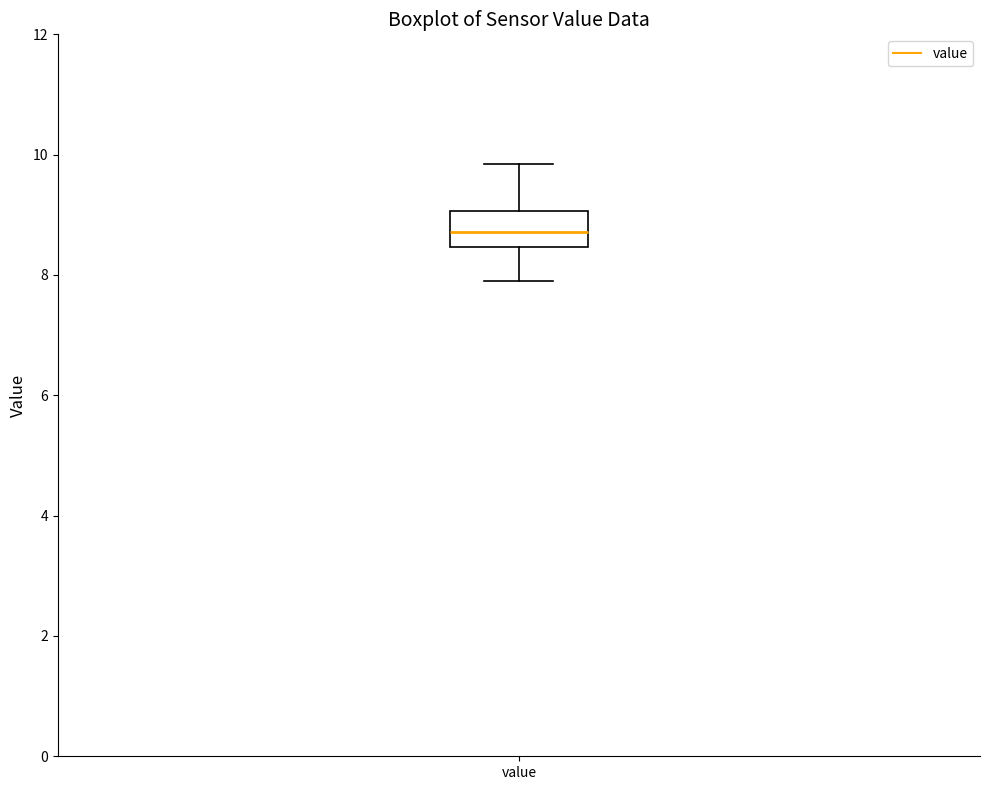

Read this box plot against the y-axis: the position of the median line, the range covered by the box, and the ends of both whiskers. The values are not printed on the chart, so give them approximately, as read against the axis.

median 8.8, box 8.4 to 9.0, whiskers 8.0 to 9.8